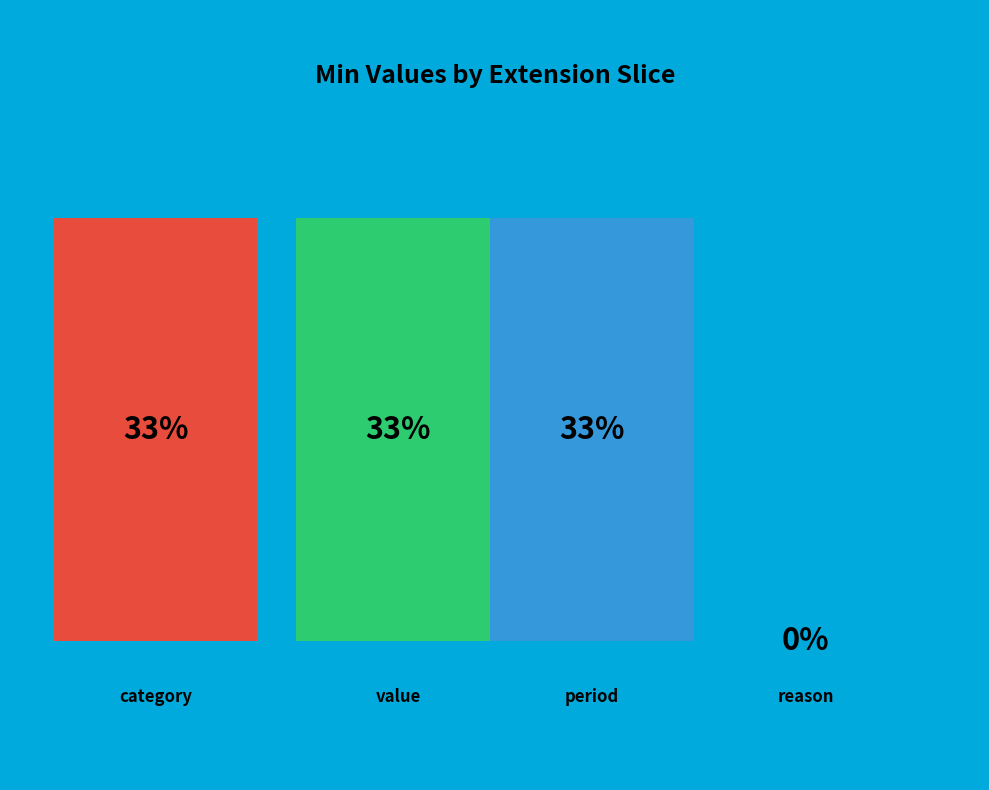

To the nearest percent, what is the difference between the Extension.extension:reason and Extension.extension:period slice percentages?

33%